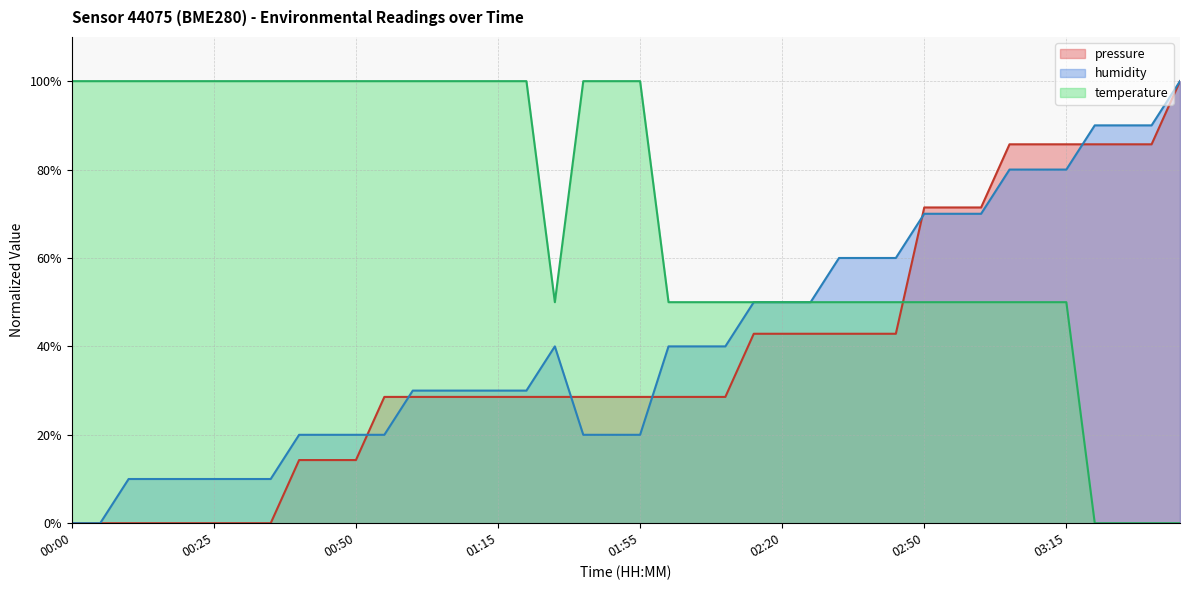

Which series changed the most between 00:00 and 00:35?

humidity